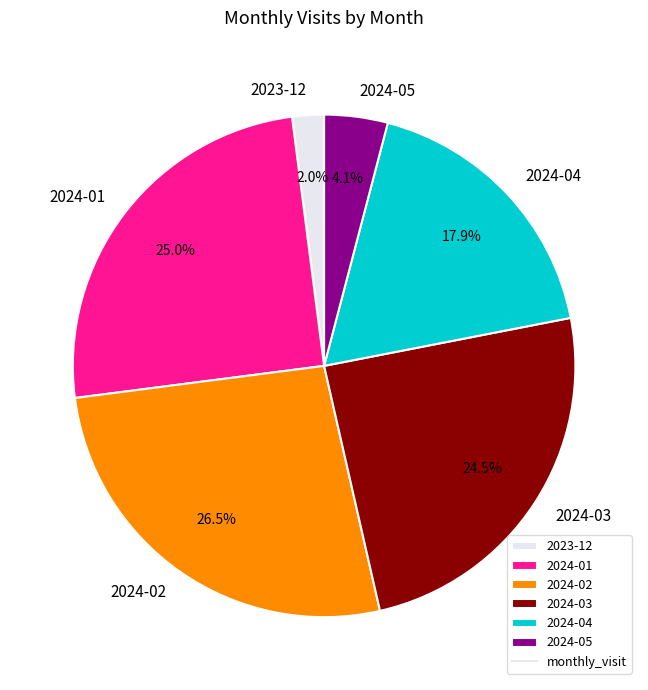

To the nearest percent, what is the difference between the 2024-04 and 2024-05 slice percentages?

14%